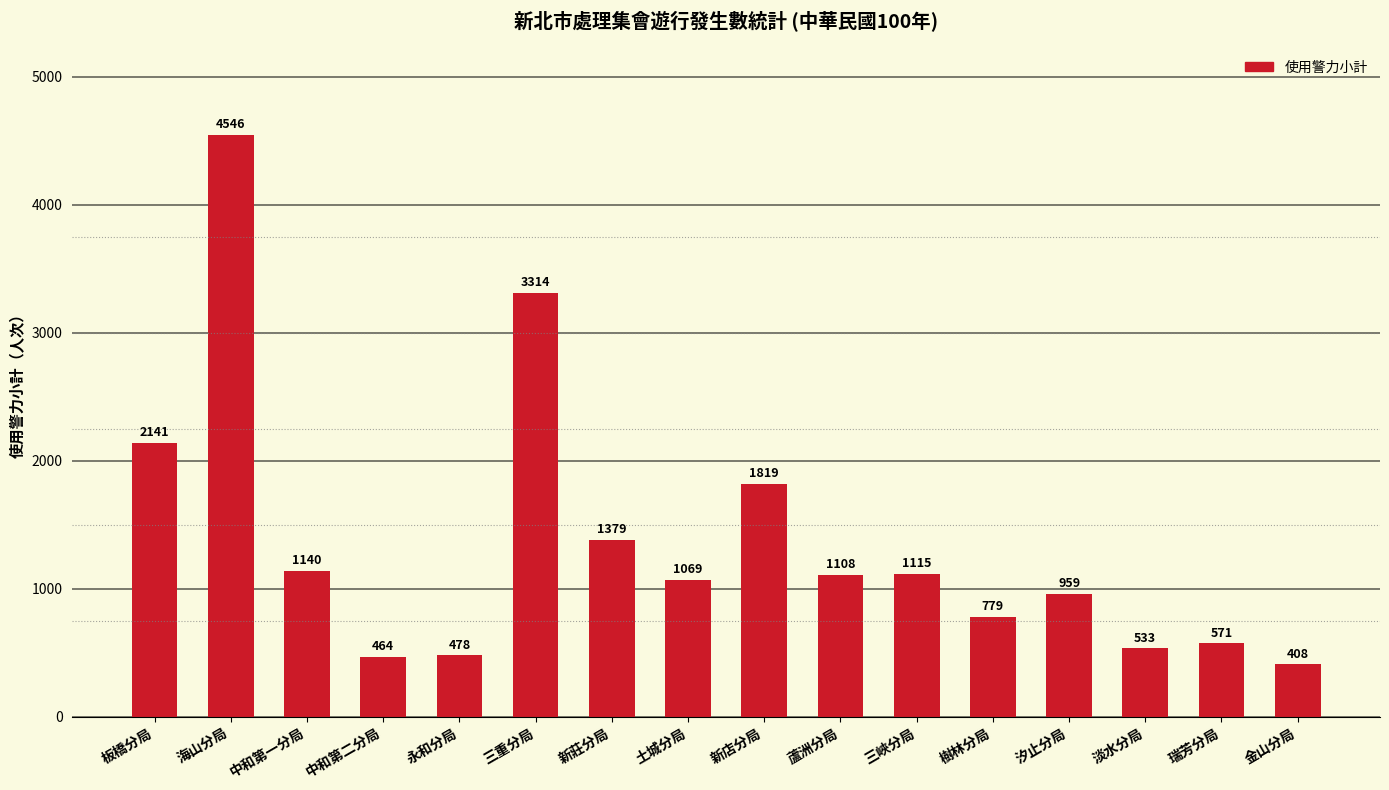

What is the average value?

1364